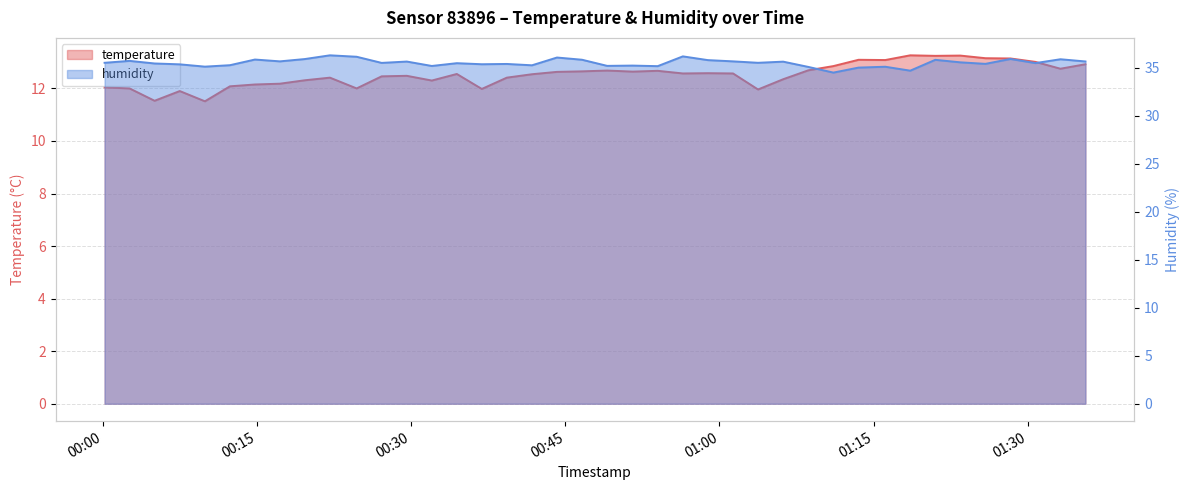

True or false: temperature has a value of 12.5 at 2023-11-22T00:29:34.

True